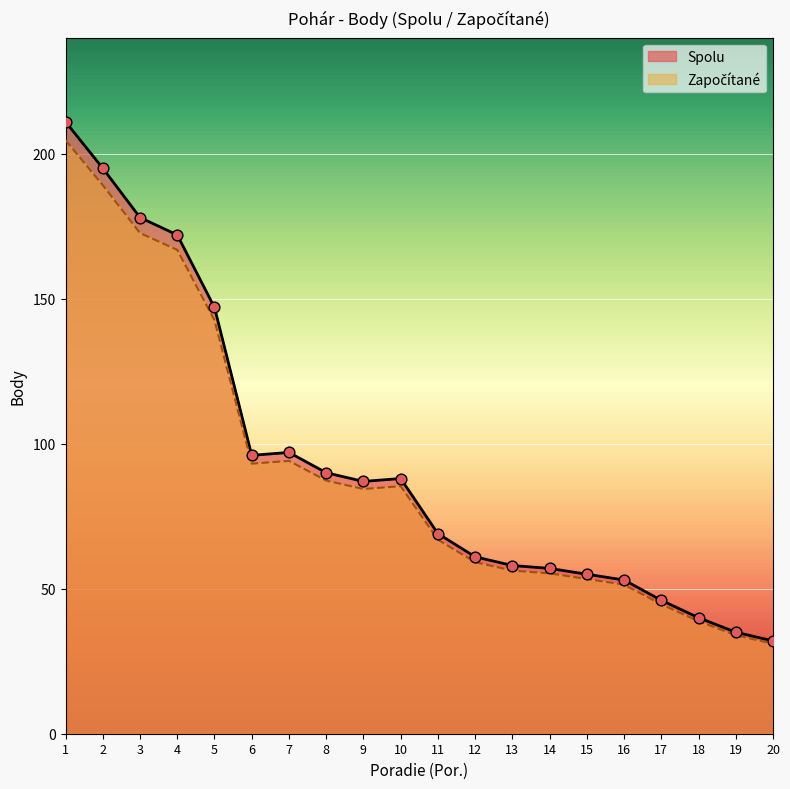

Which series has the largest Y range (max minus min)?

Spolu